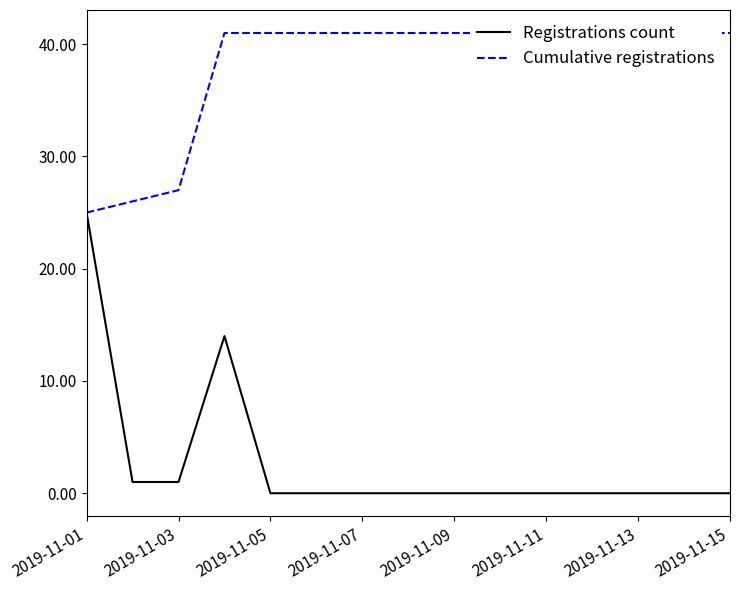

True or false: Cumulative registrations has more than 0 points higher than both neighbors.

False